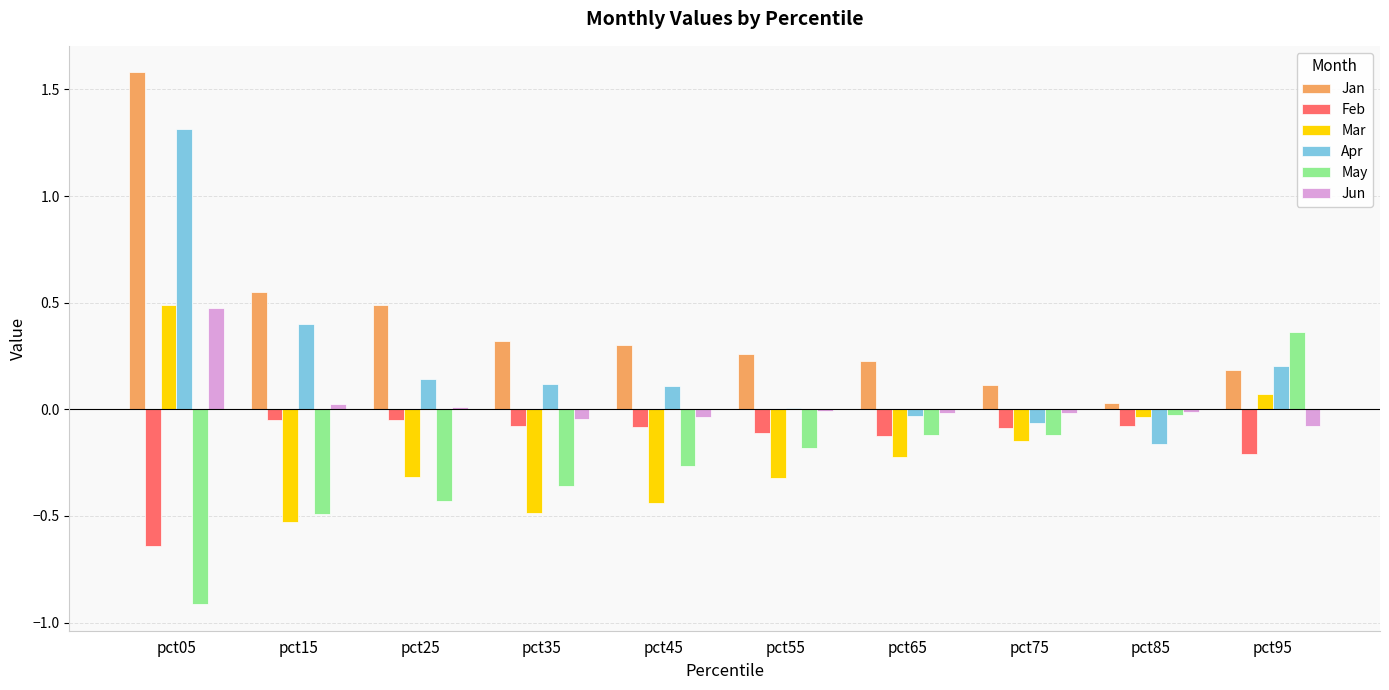

How many series are shown in this chart?

6